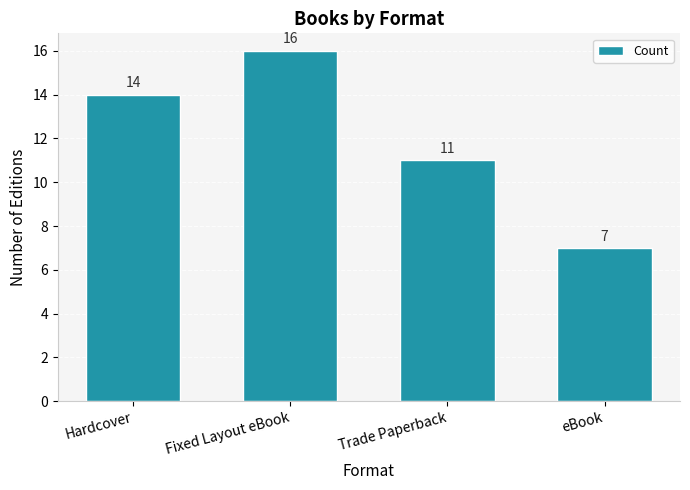

The chart shows a value of 16 at Fixed Layout eBook. True or false?

True